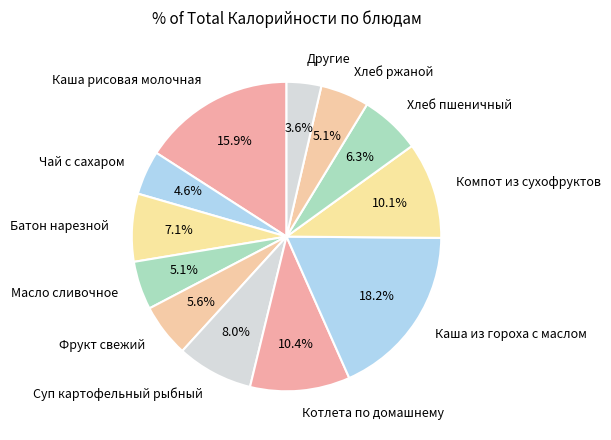

Is Батон нарезной the majority of the pie?

No